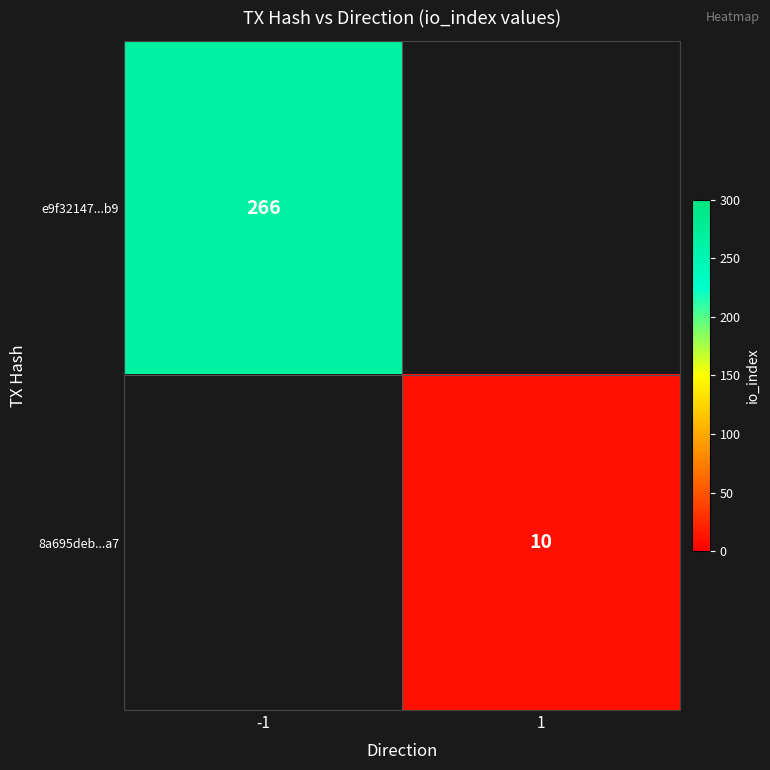

True or false: 8a695deb...a7 has a value of 10 at 1.

True